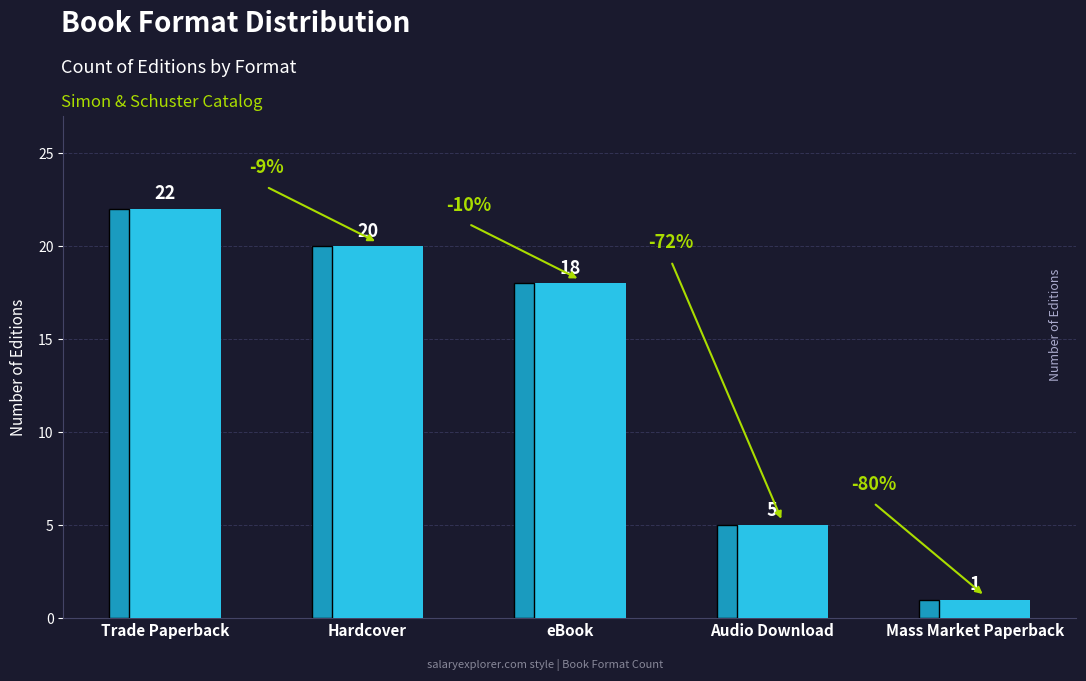

Approximately how many times larger is the value at Mass Market Paperback compared to Hardcover?

0.1